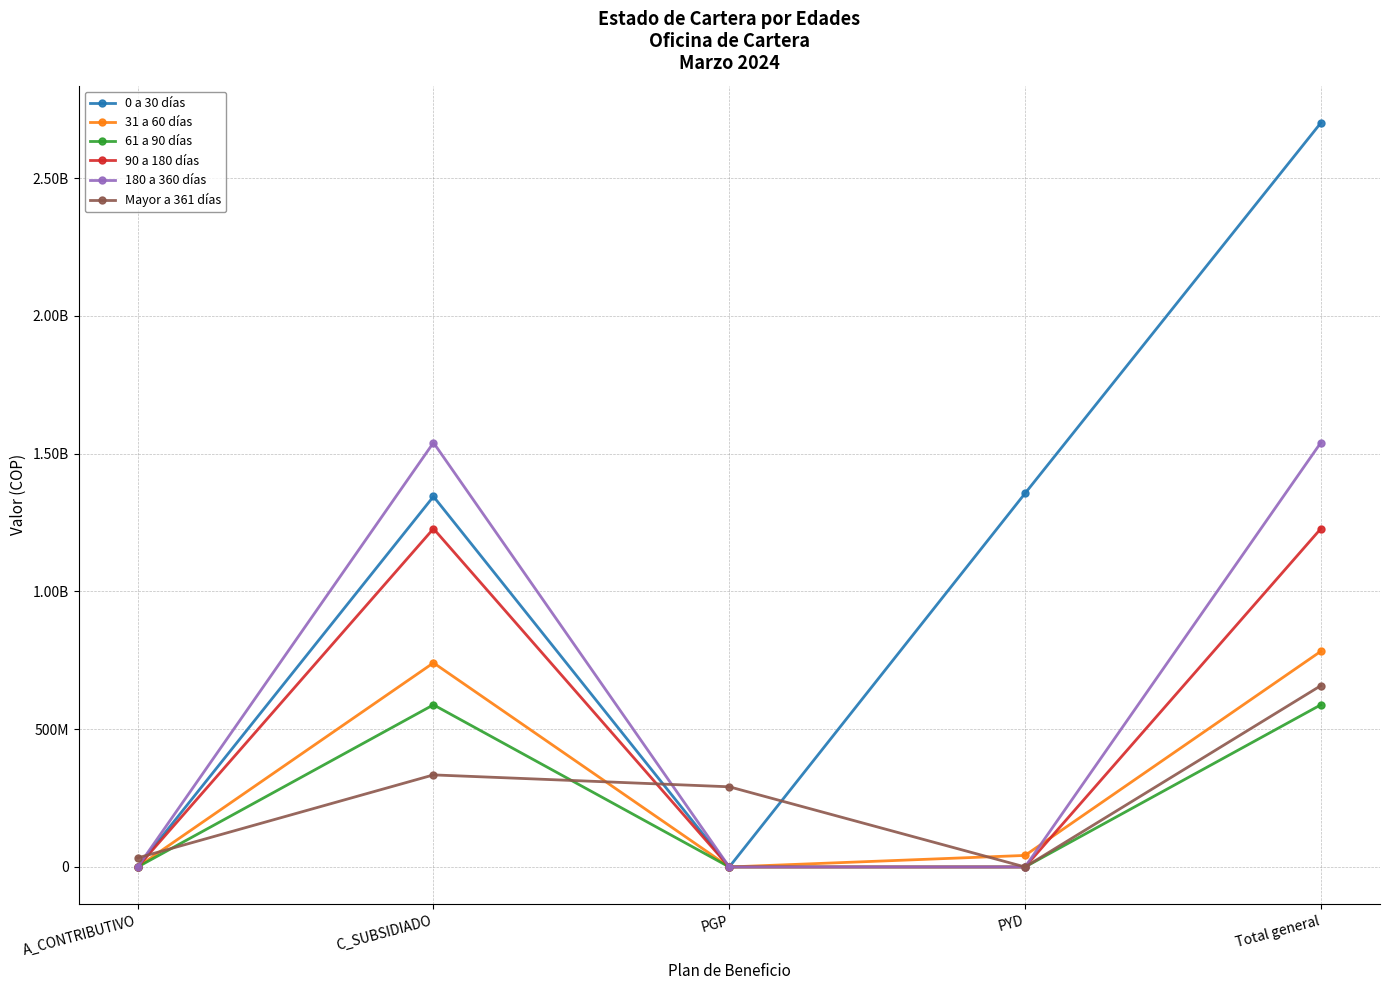

Is this an area chart (filled region under the line)?

No